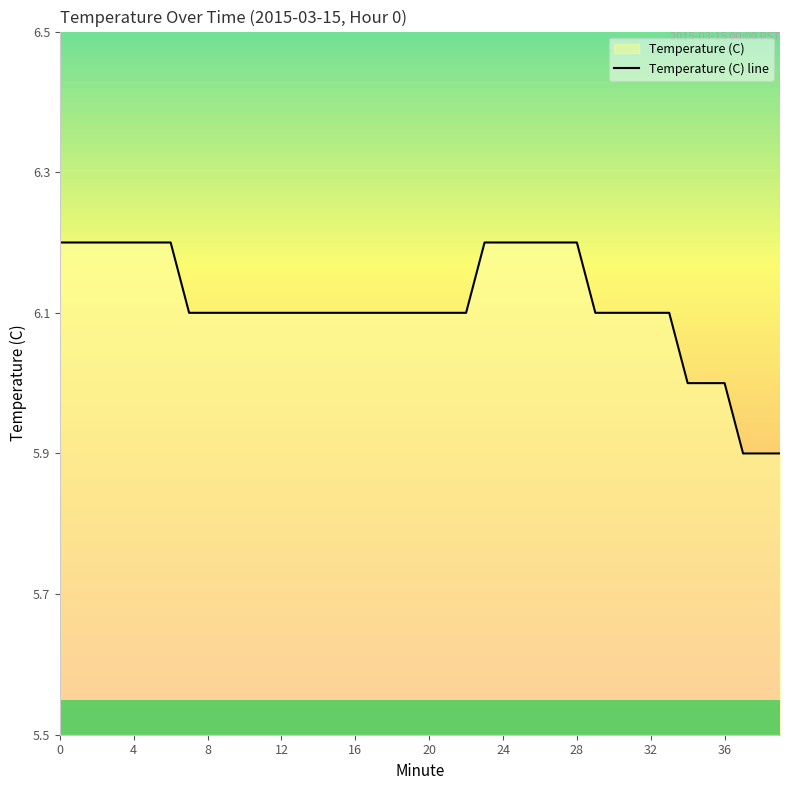

How many lines are shown in the chart?

1